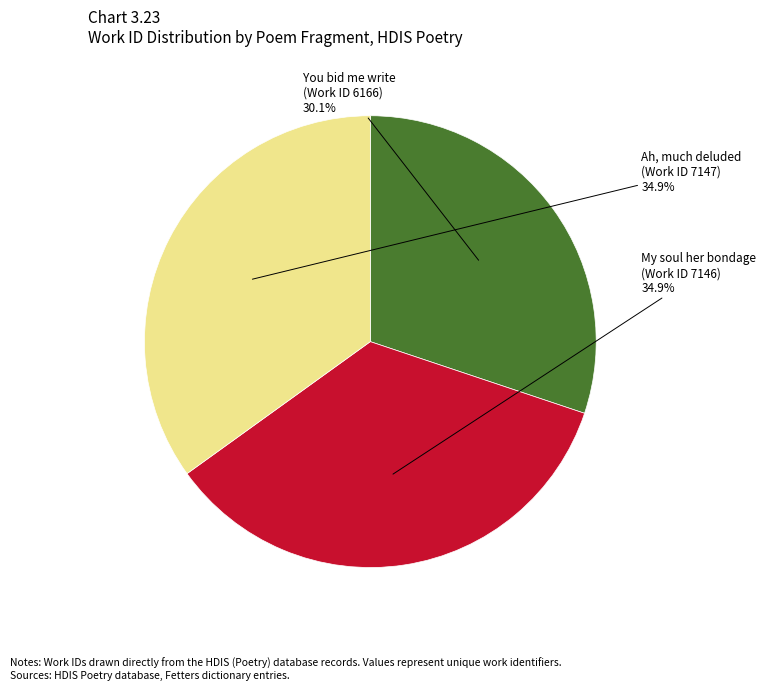

Does any single category account for the majority?

No